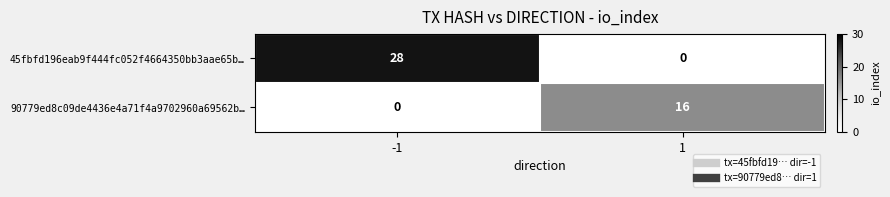

How many categories are shown in the chart?

2